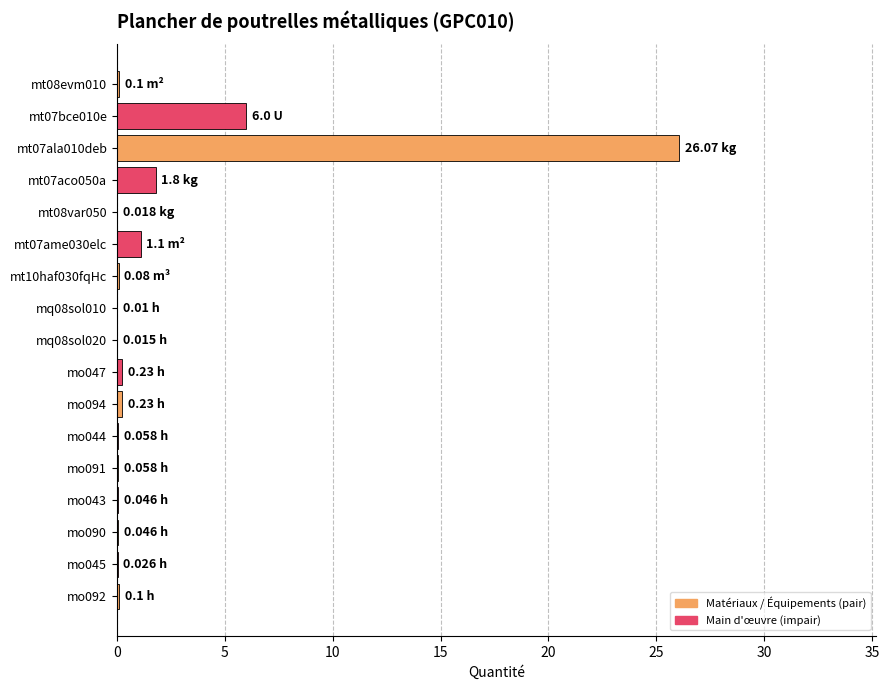

What is the change in value from mt07ala010deb to mt07aco050a?

-24.3